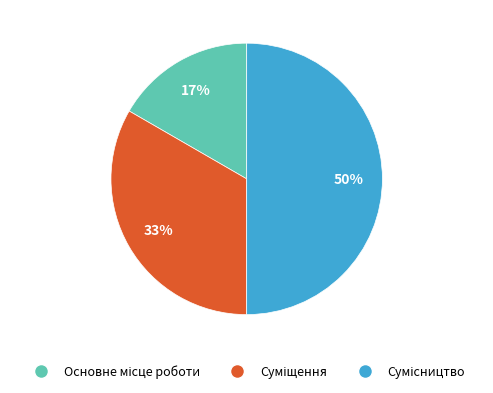

To the nearest percent, what is the average slice percentage?

33%